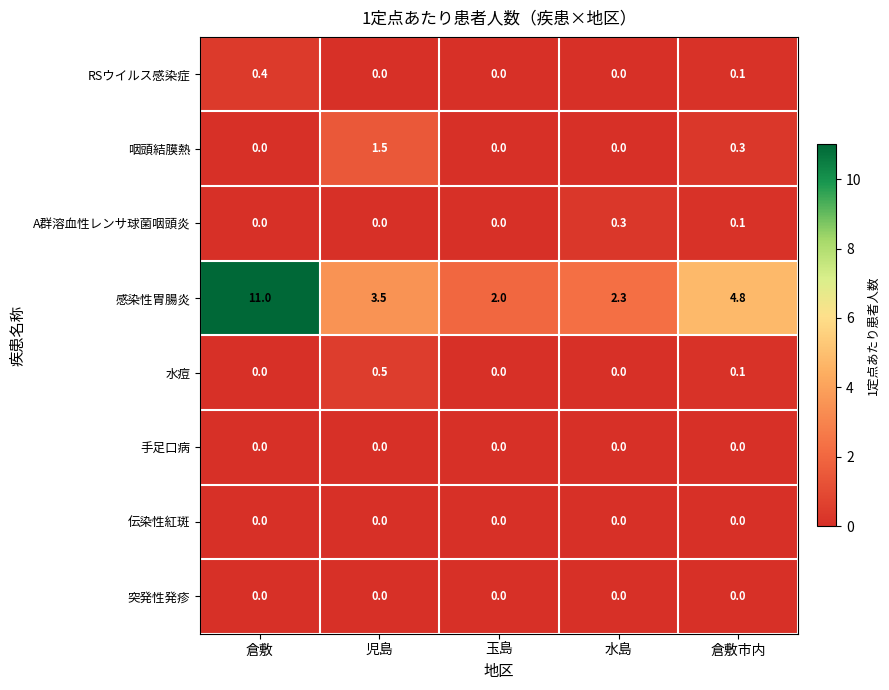

Which series has the largest total across all categories?

感染性胃腸炎